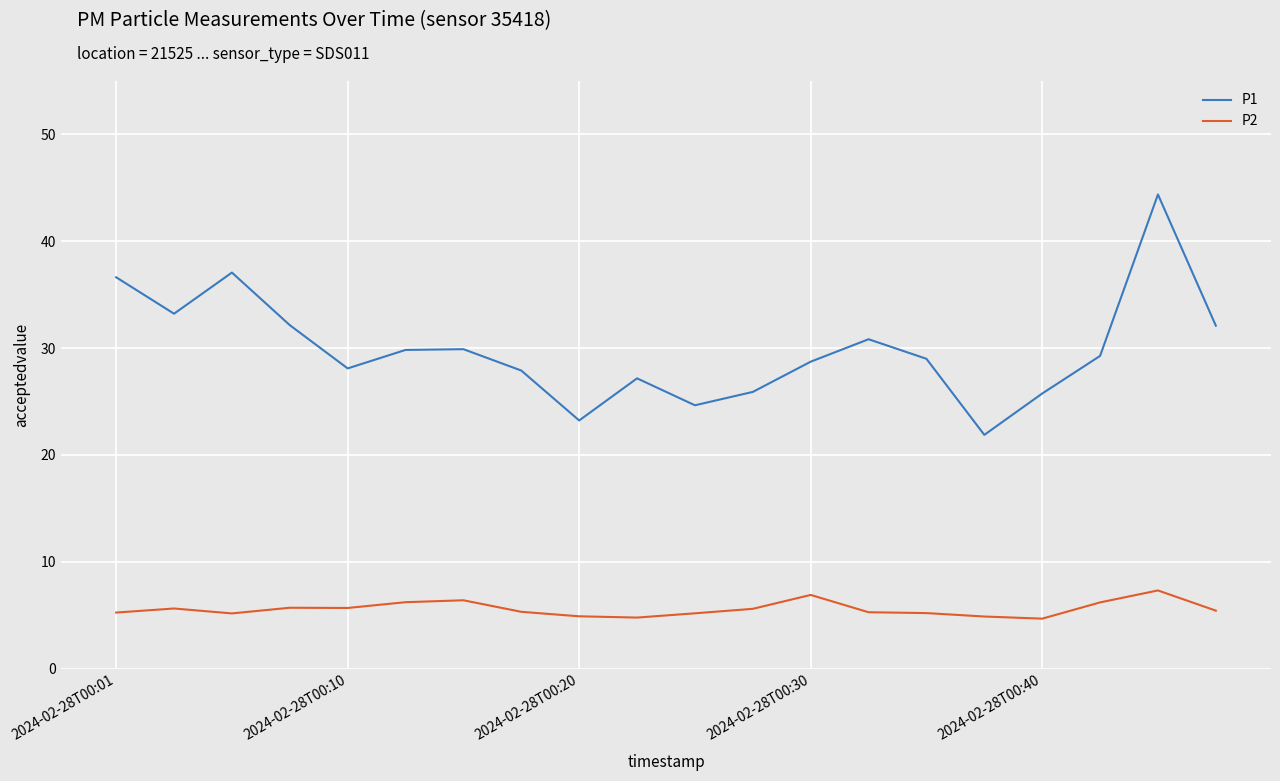

At how many categories does at least one series exceed 13?

20